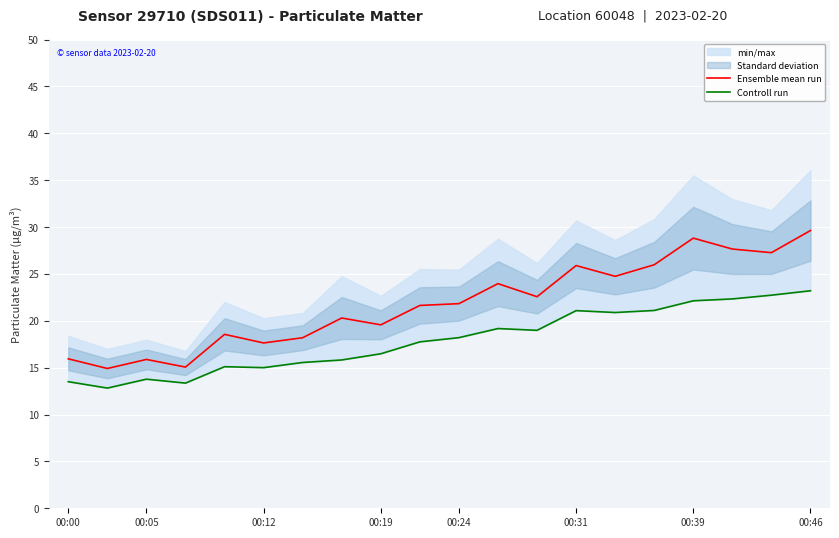

The Ensemble mean run series shows 21.8 at 00:24. True or false?

True